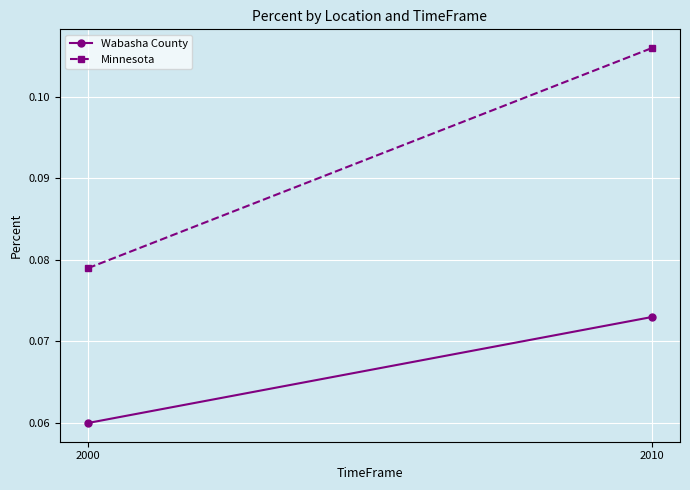

Which series has the widest spread of values?

Minnesota